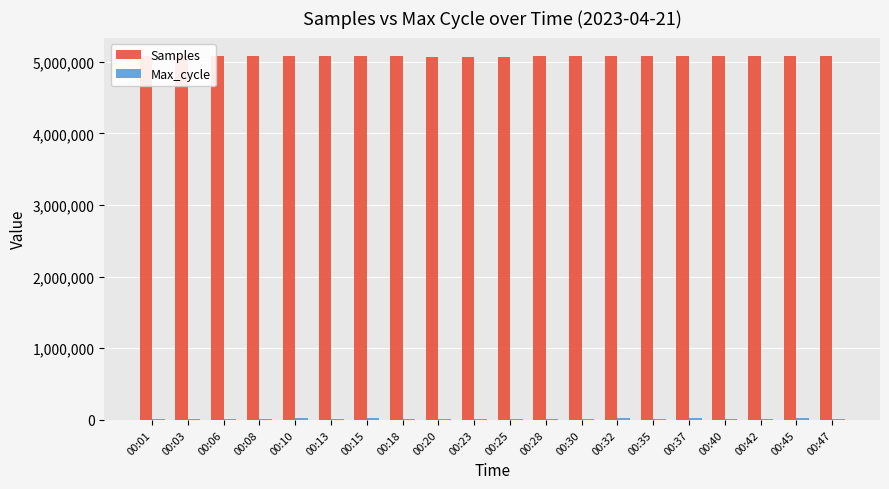

Count the number of categories in the chart.

20